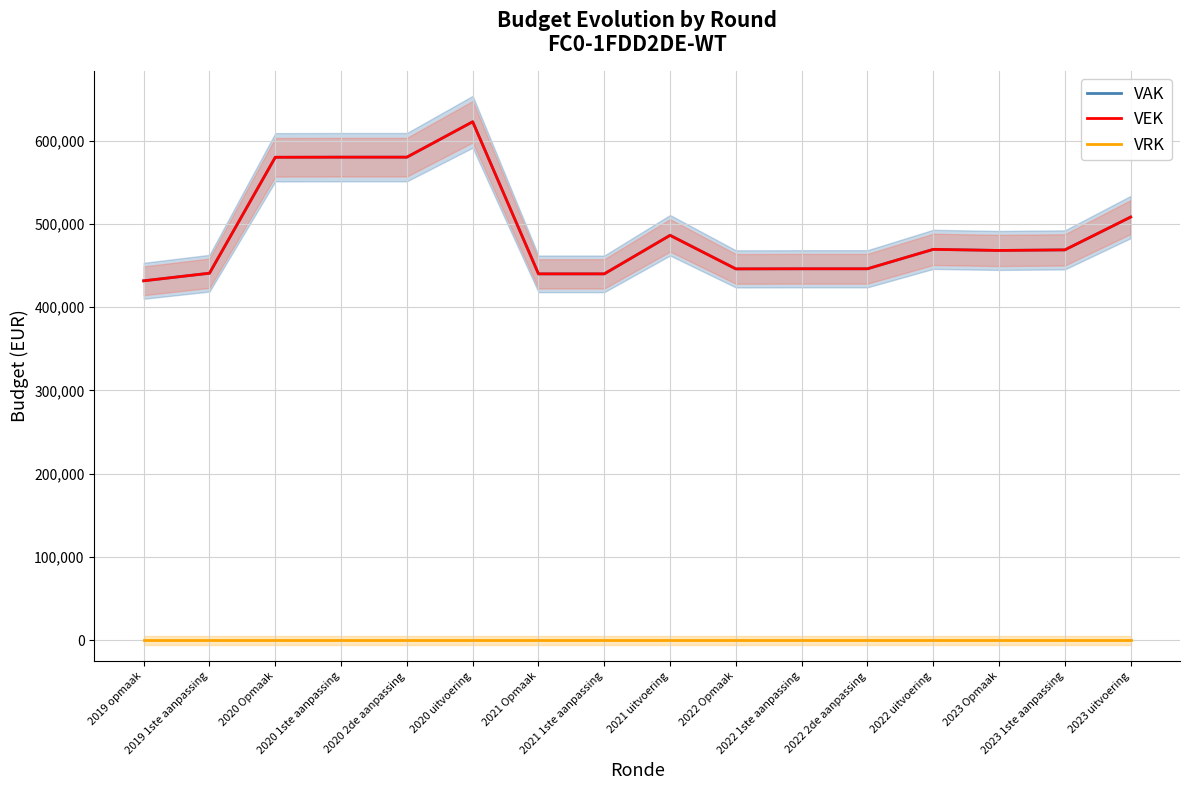

The value of VEK at 2022 1ste aanpassing is 617046. True or false?

False